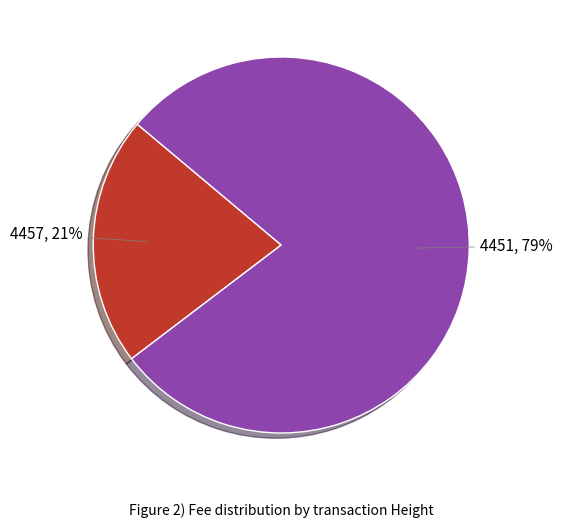

Is there any slice that represents more than half of the pie?

Yes